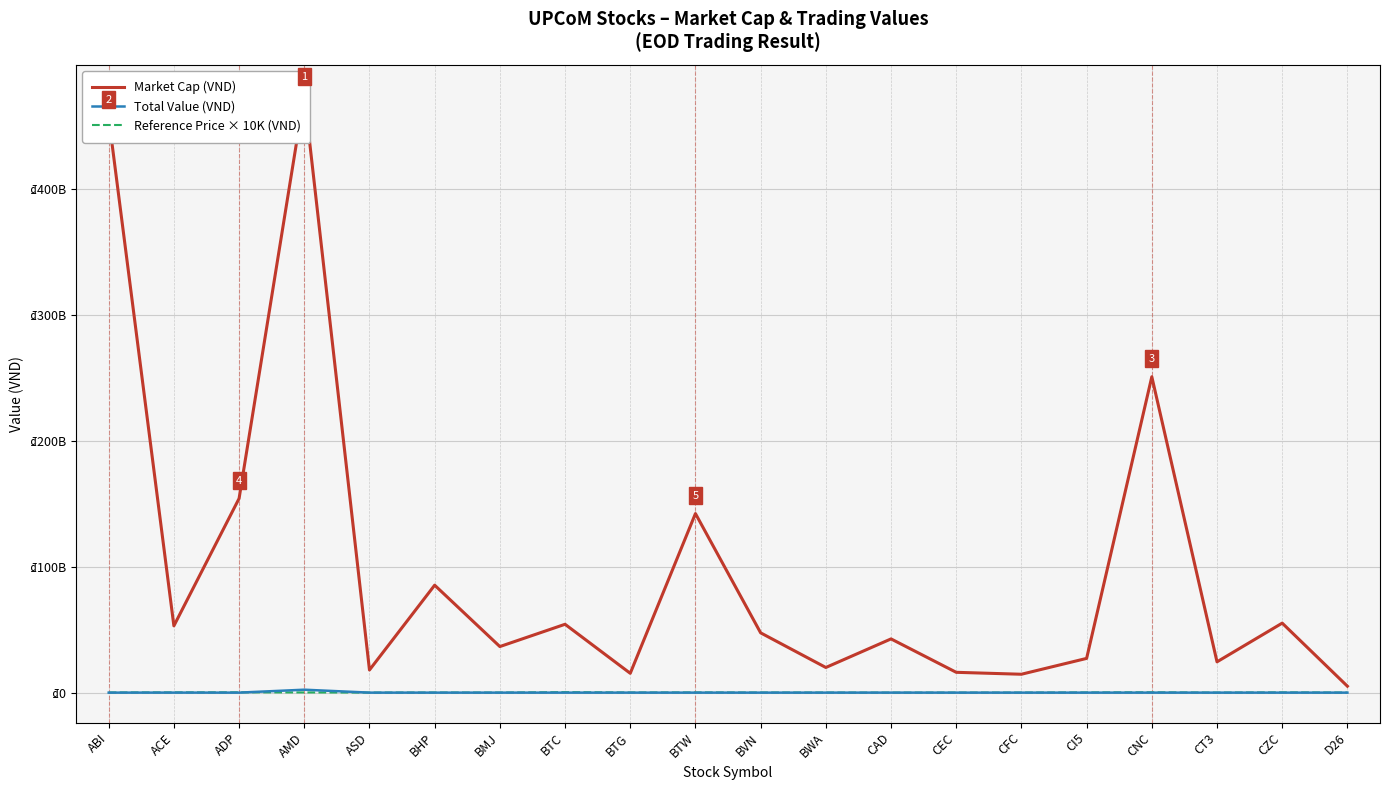

What are all the series names shown in the legend?

Market Cap (VND), Total Value (VND), Reference Price × 10K (VND)